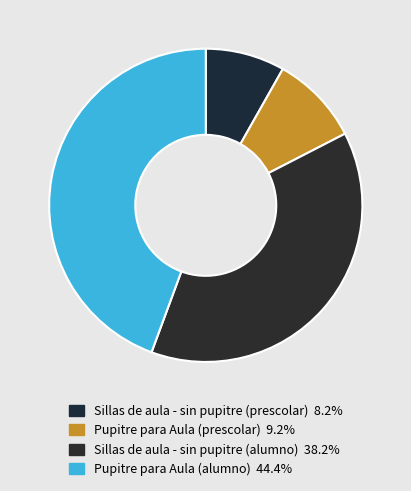

Which category has the smallest portion of the pie?

Sillas de aula - sin pupitre (prescolar)